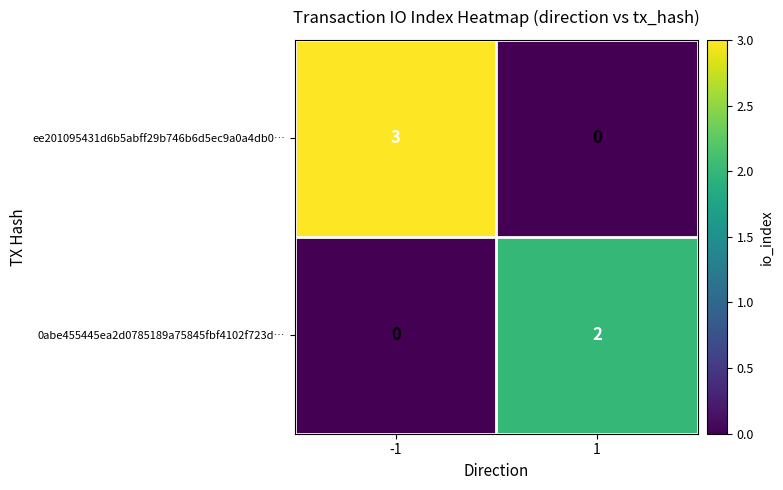

Is it true that ee201095431d6b5abff29b746b6d5ec9a0a4db0… equals 4 at -1?

False